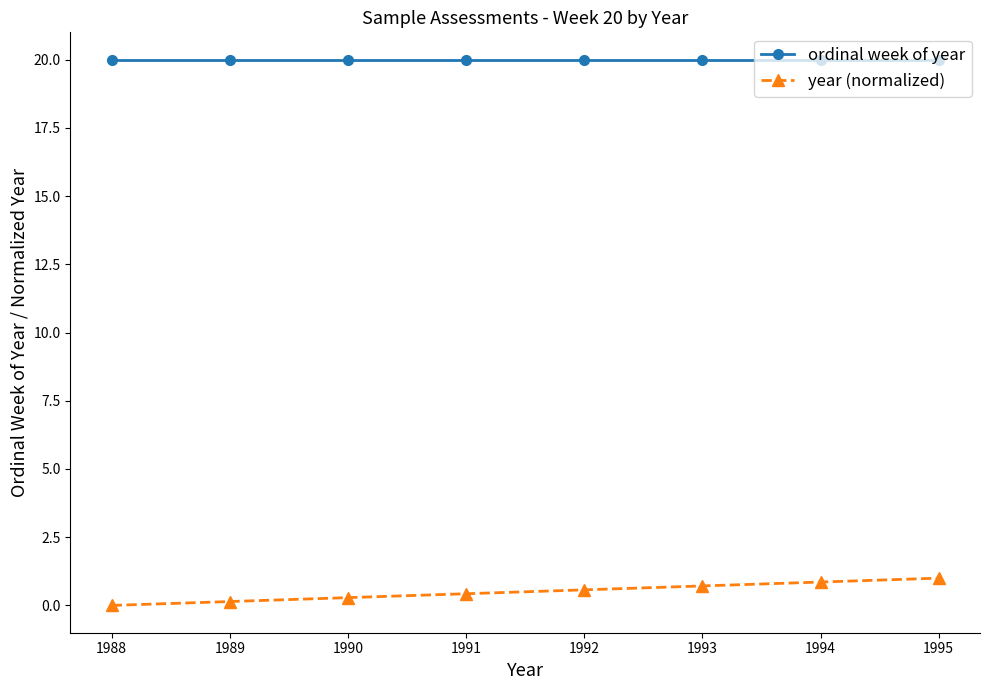

What is the difference between the highest and lowest values at 1989?

19.9